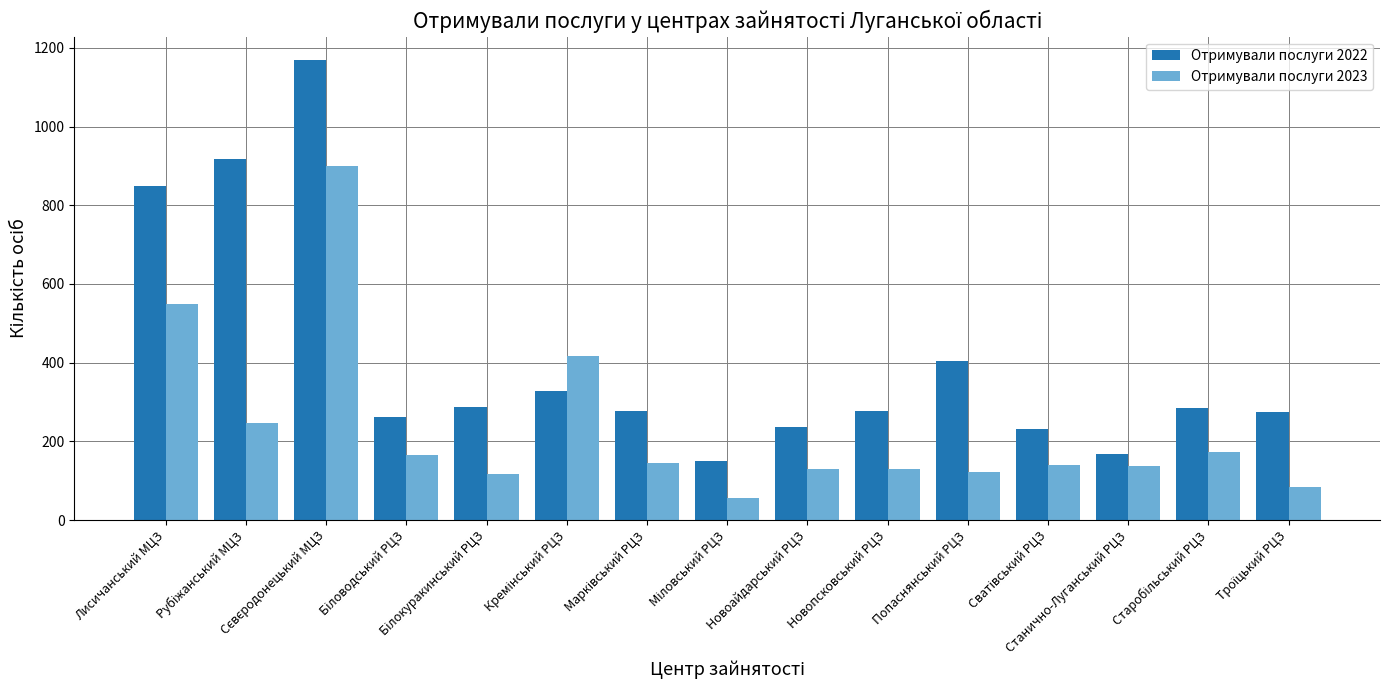

List the series in order of their peak value, highest first.

Отримували послуги 2022, Отримували послуги 2023